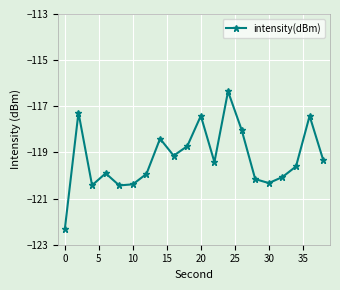

What is the minimum value shown in the chart?

-122.3